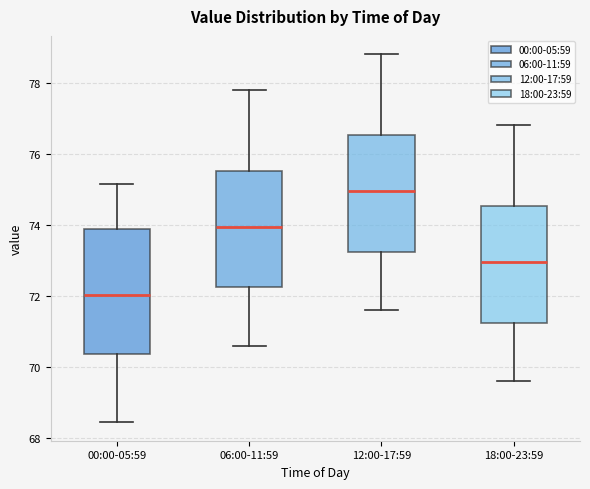

Which box's median line is the highest?

12:00-17:59